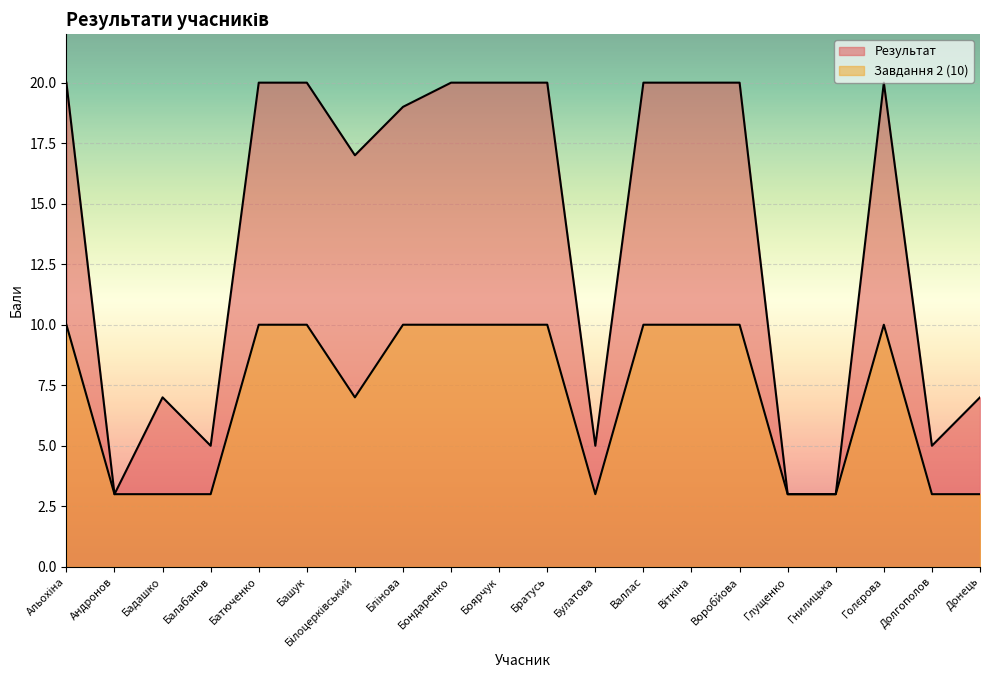

What is the lowest value of the Завдання 2 (10) series?

3